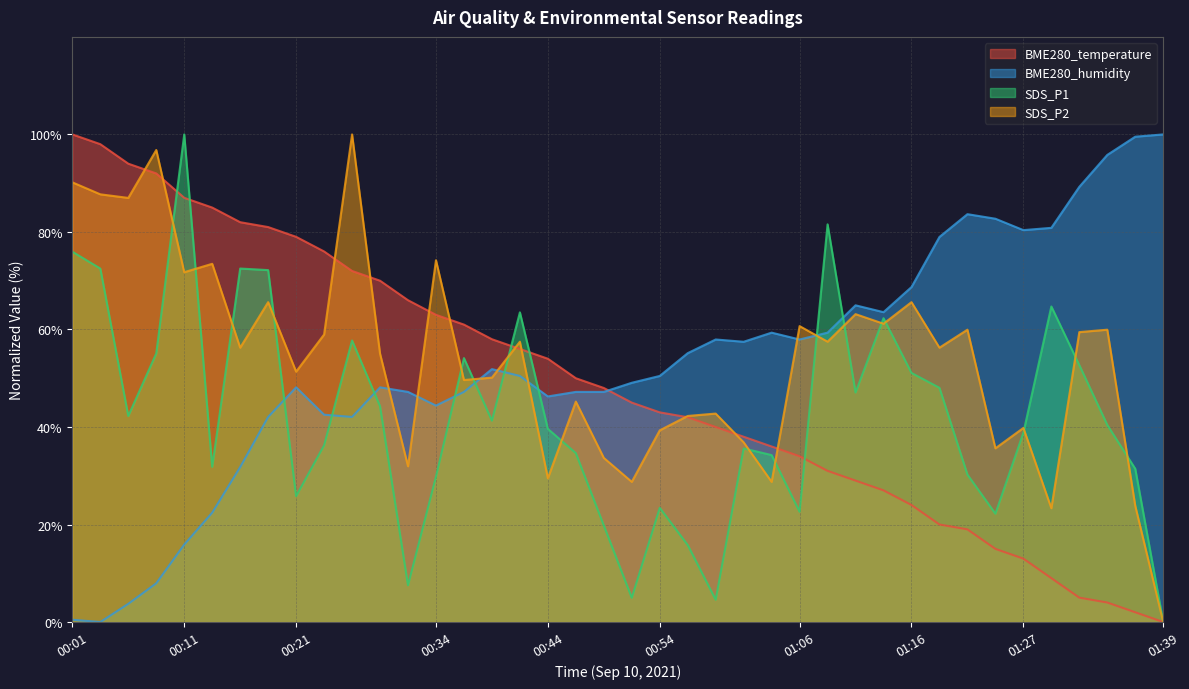

Rank the series by their maximum value, from lowest to highest.

BME280_temperature, BME280_humidity, SDS_P1, SDS_P2